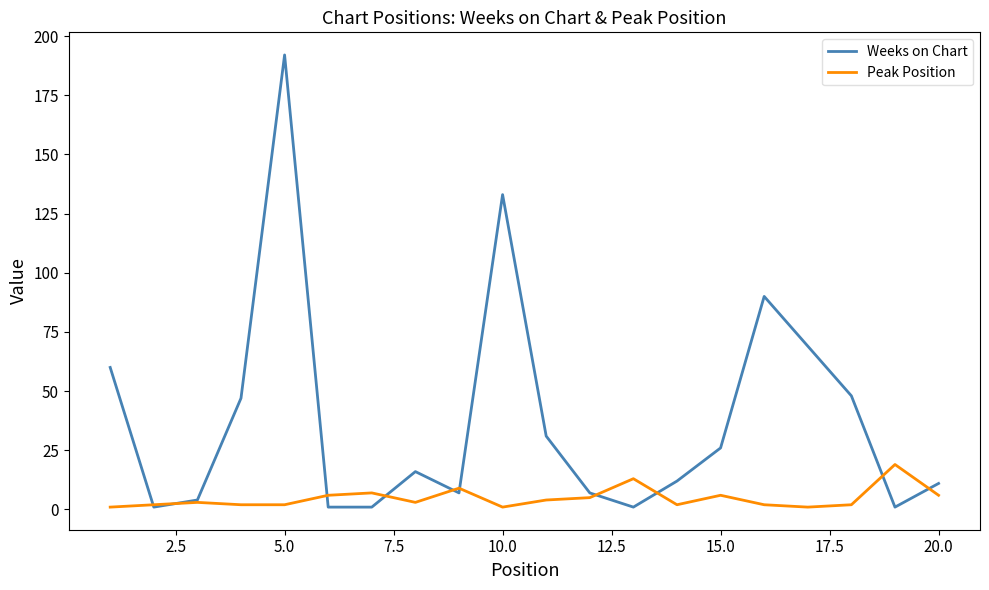

Which series has the largest total across all categories?

Weeks on Chart